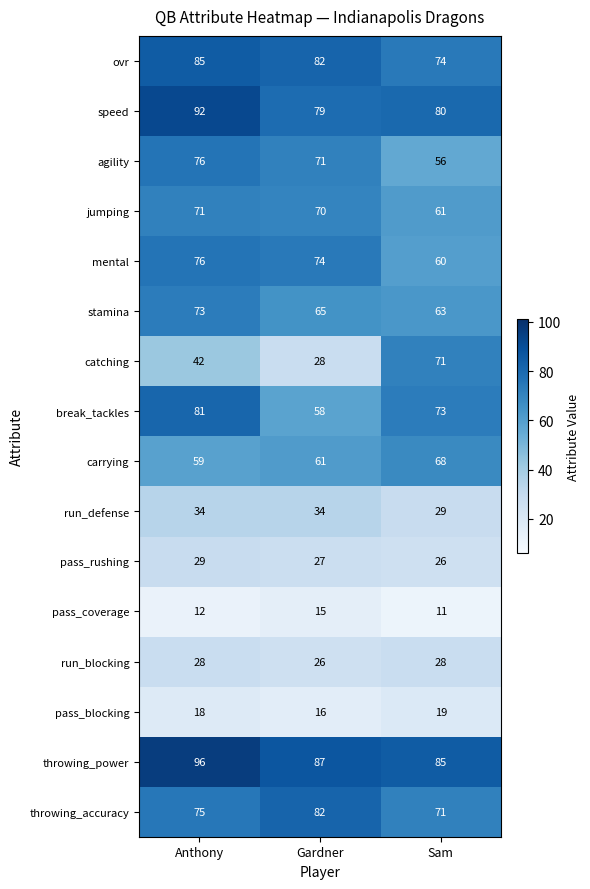

What is the spread (max minus min) of values at Gardner?

72